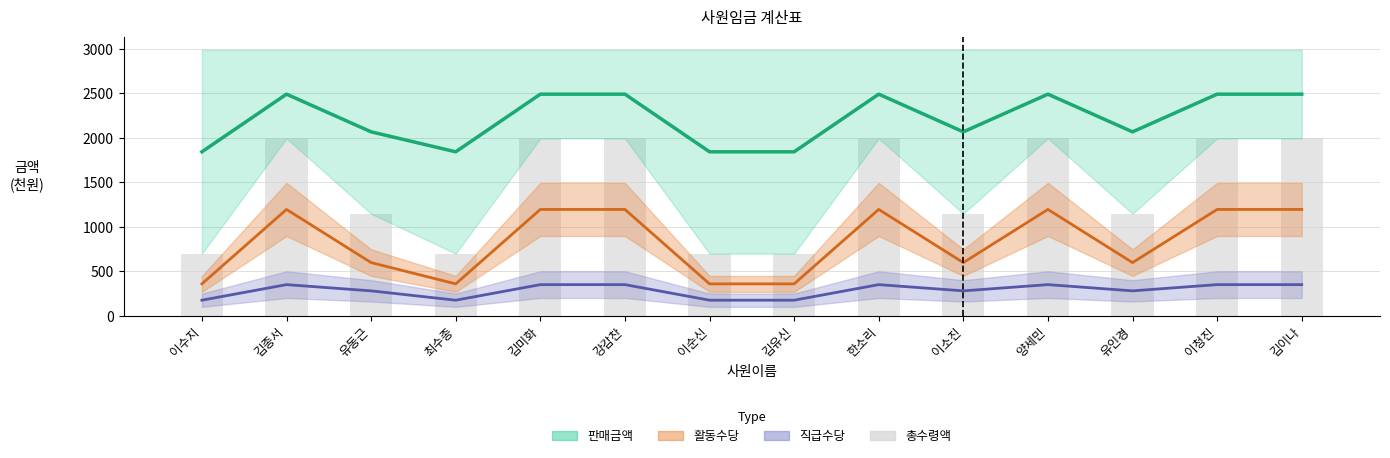

Rank the categories by value from highest to lowest.

김이나, 이청진, 양세민, 한소리, 강감찬, 김미화, 김종서, 유인경, 이소진, 유동근, 김유신, 이순신, 최수종, 이수지